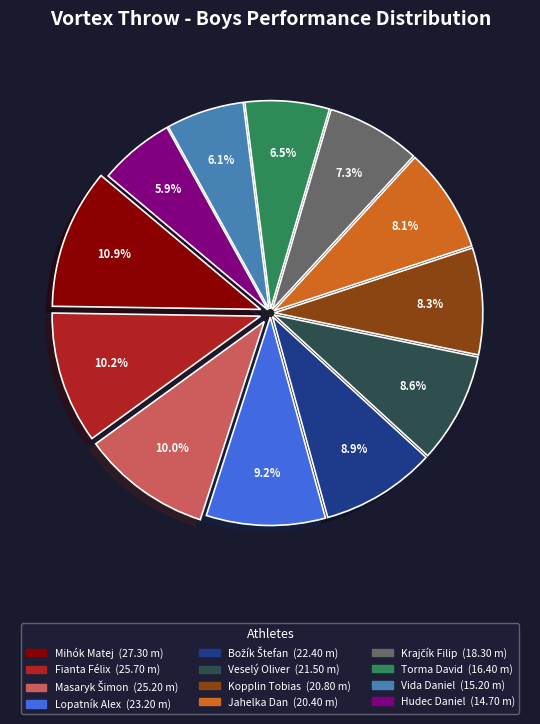

The Lopatník Alex slice represents 22% of the pie. True or false?

False